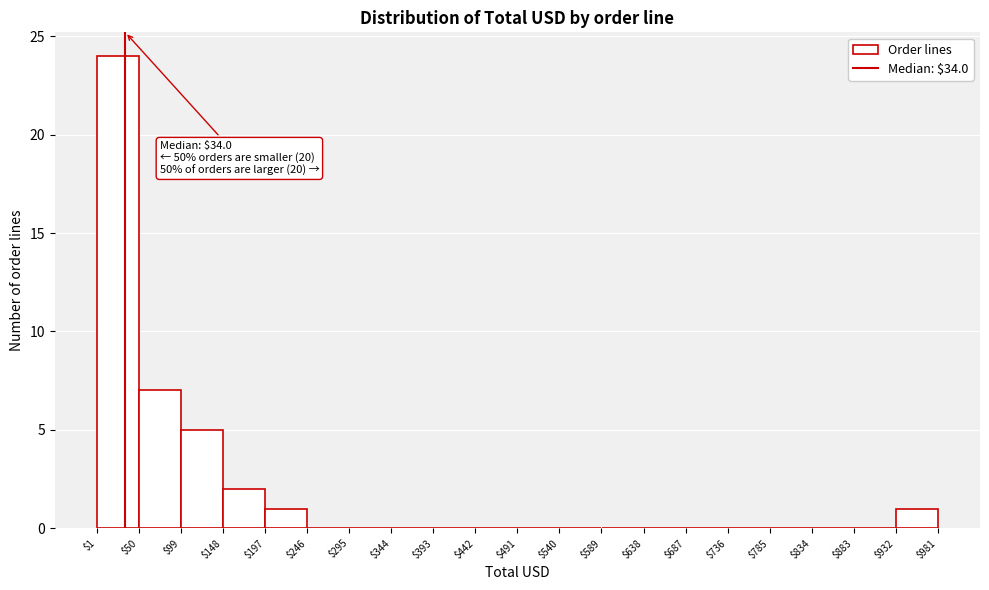

Which range on the x-axis has the tallest bar?

$1 to $50